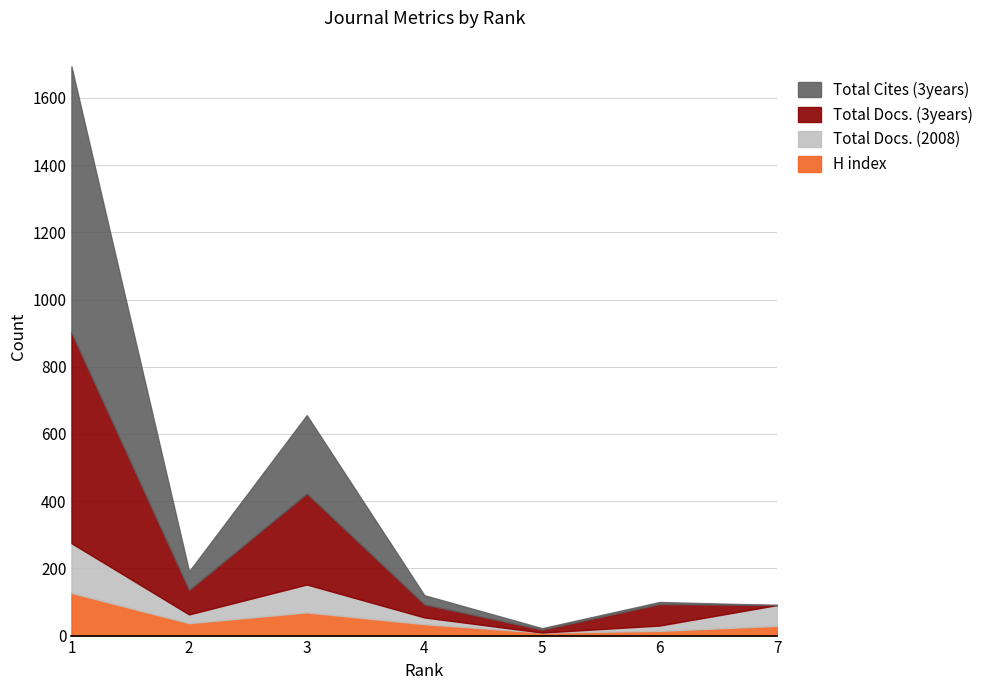

What is the maximum value for H index?

127